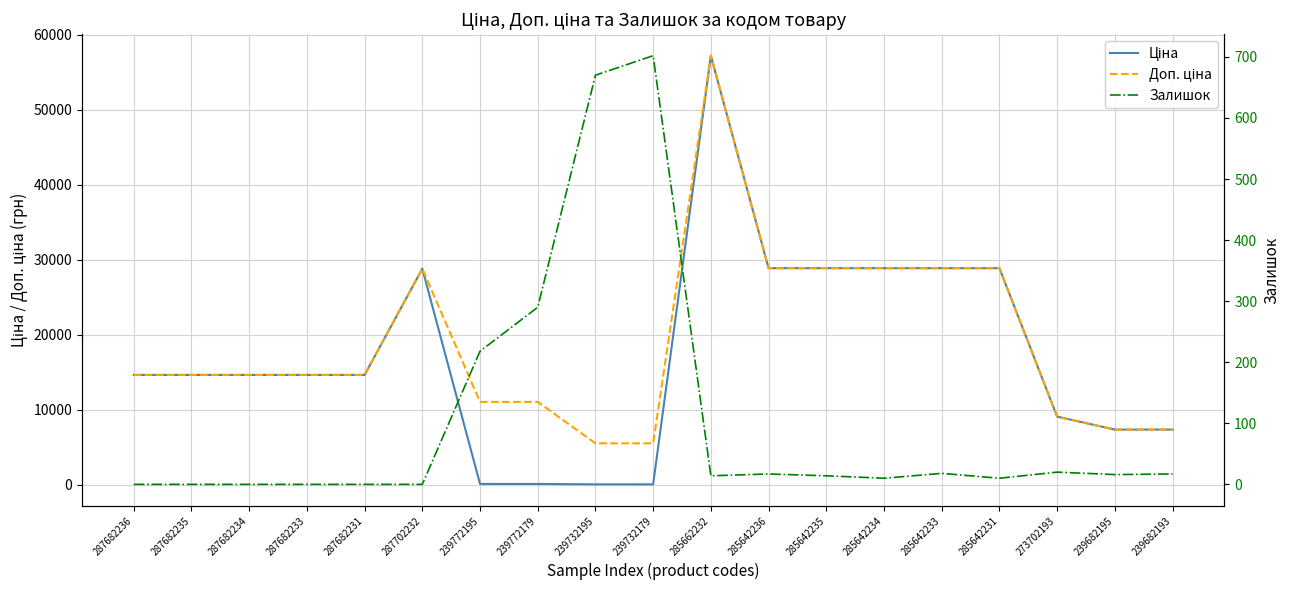

What is the average value of the Ціна series?

17257.9